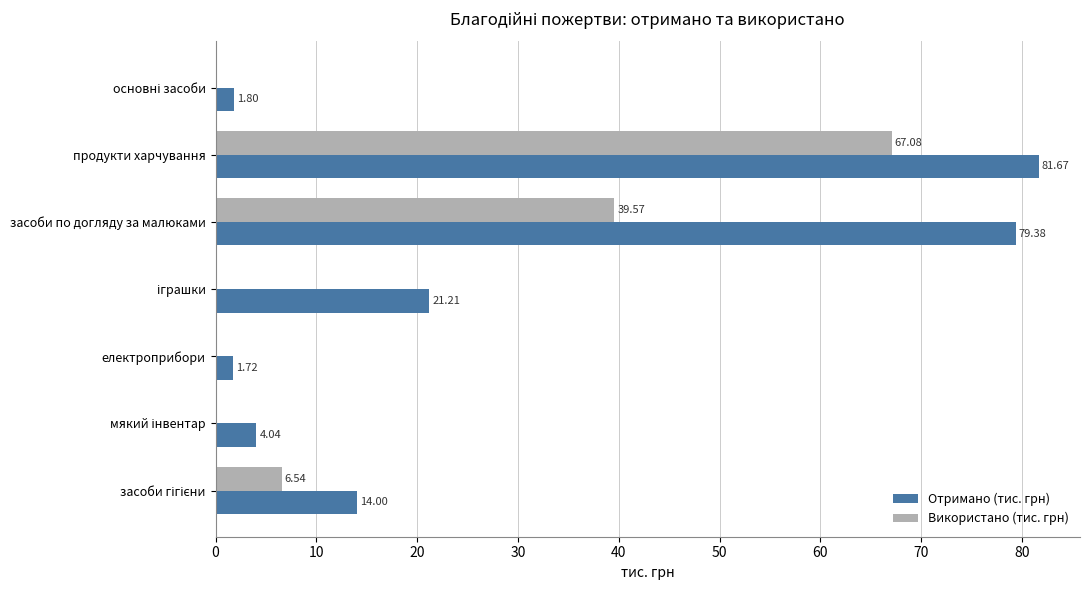

At which label does Отримано (тис. грн) reach its peak?

продукти харчування